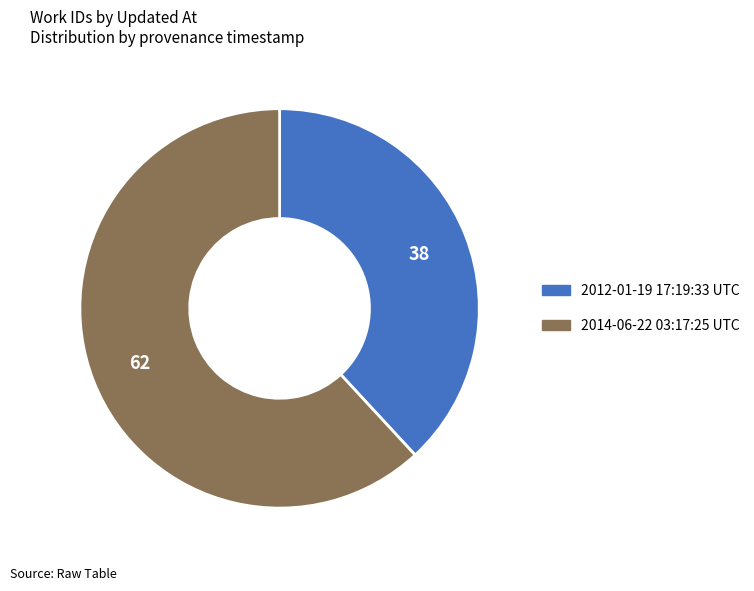

Rank the categories by value from highest to lowest.

2014-06-22 03:17:25 UTC, 2012-01-19 17:19:33 UTC